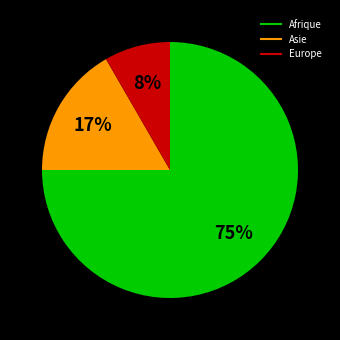

Is the sum of Asie and Afrique greater than half?

Yes